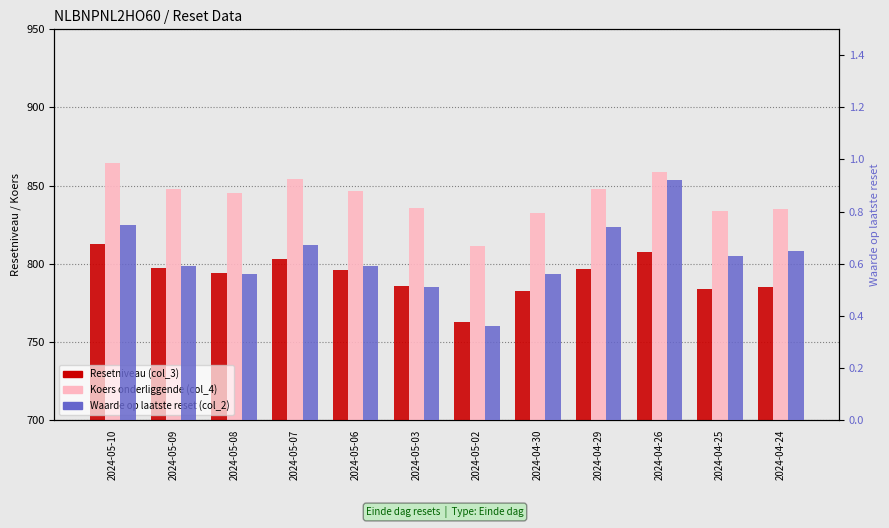

Which category has the highest value across all series?

2024-05-10